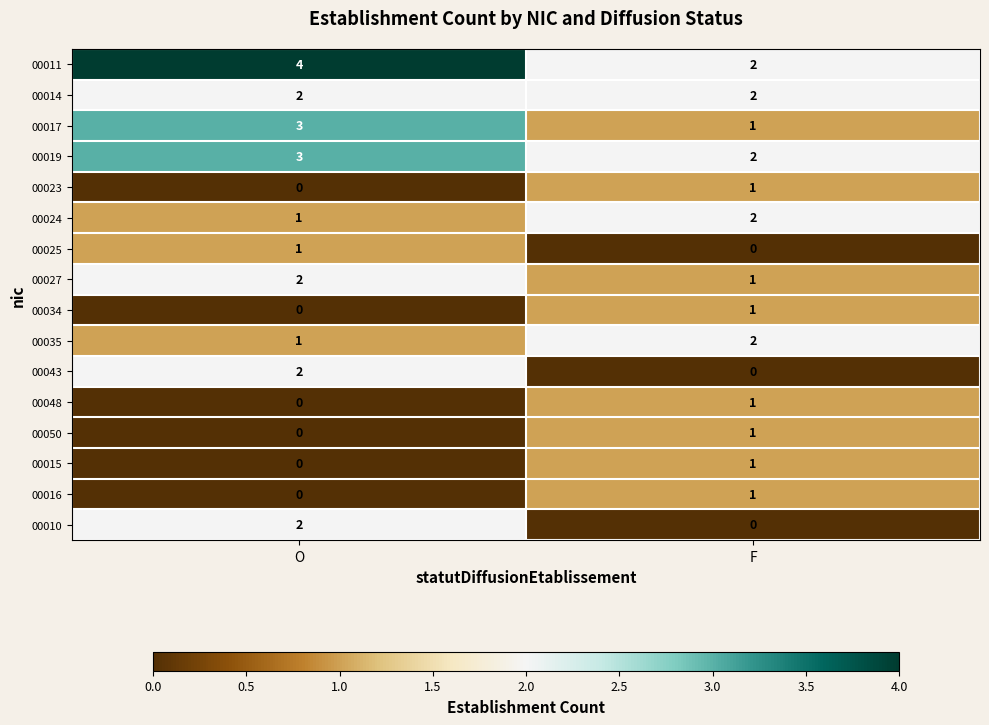

What is the sum of all 00017 values?

4